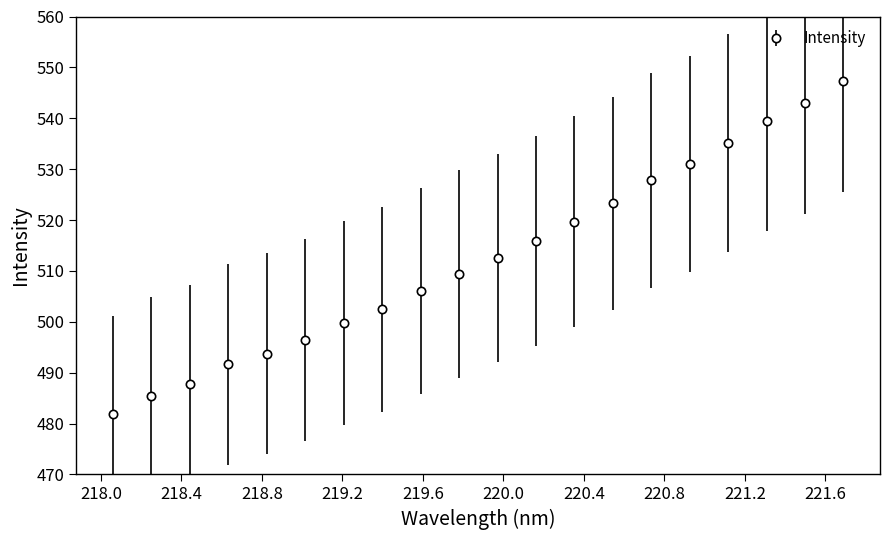

What is the value of the 19th point from the left?

543.0